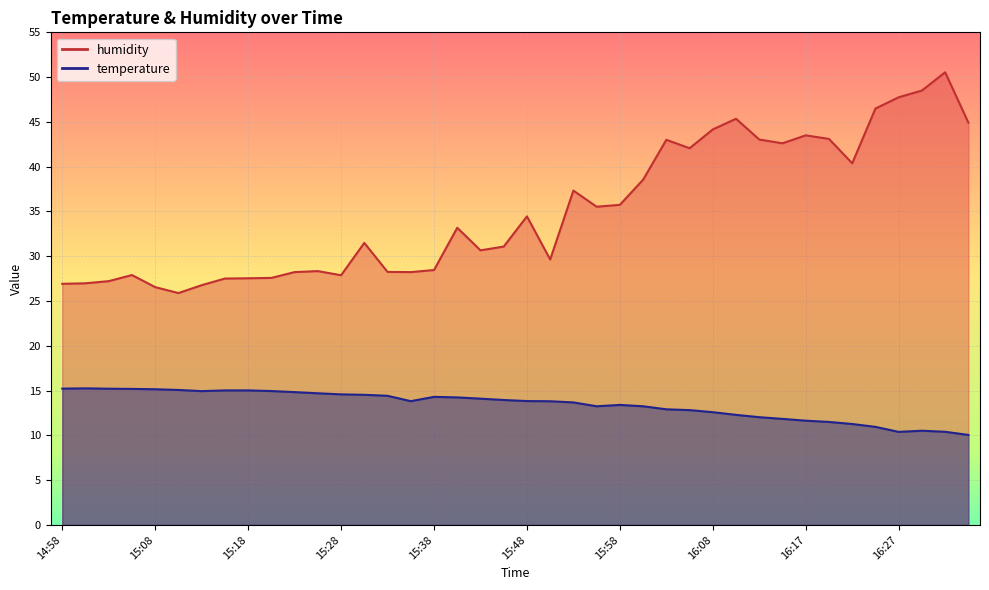

What is the label of the 33rd point from the right?

15:16